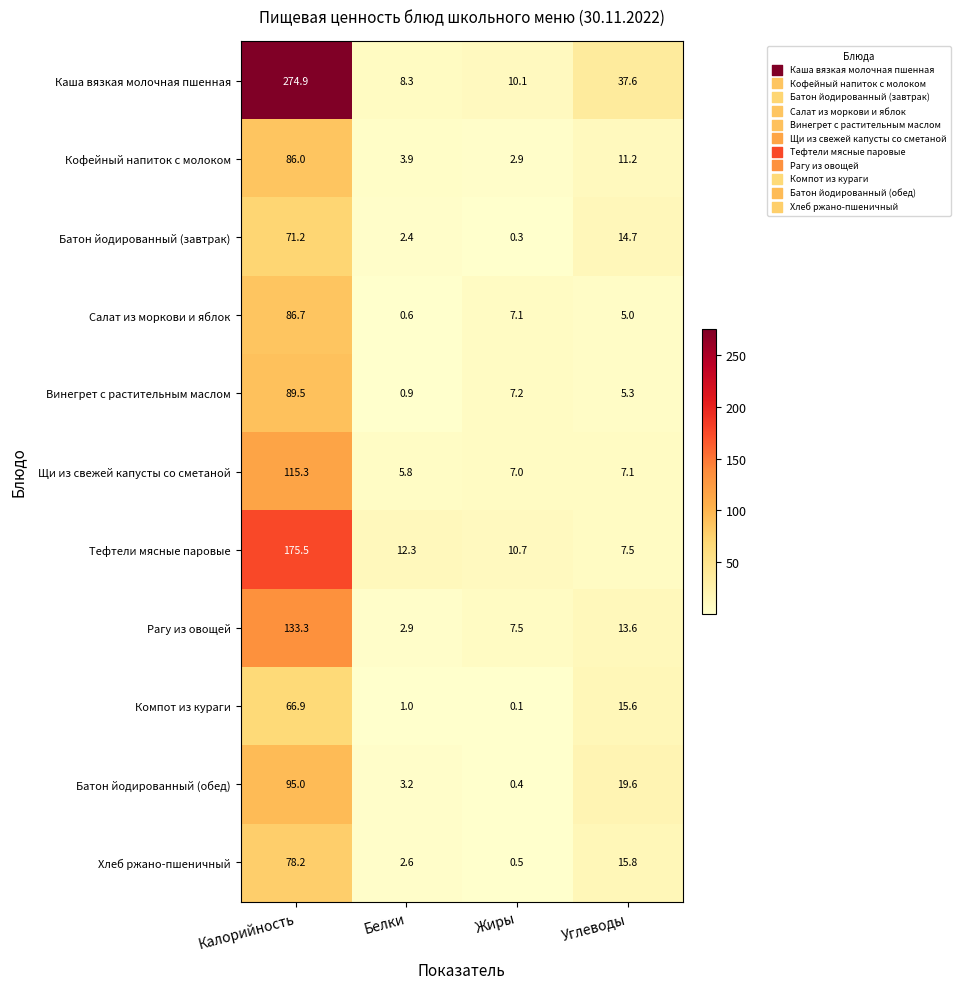

What is the average value of the Каша вязкая молочная пшенная series?

82.7